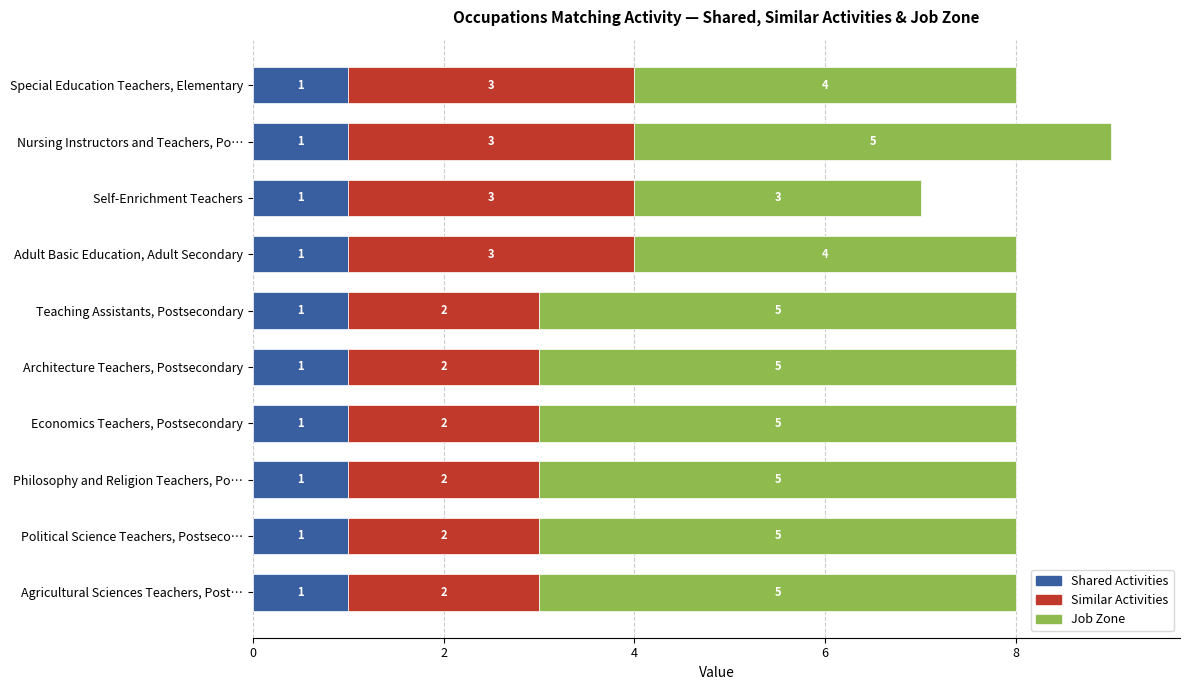

What is the total value across all series at Agricultural Sciences Teachers, Post…?

8